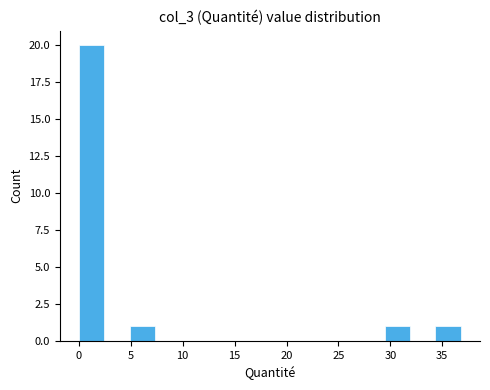

How tall is the bar that spans 29.5 to 32.0 on the x-axis? Neither the bar edges nor the heights are printed on the chart, so give them approximately, as read against the axes.

1